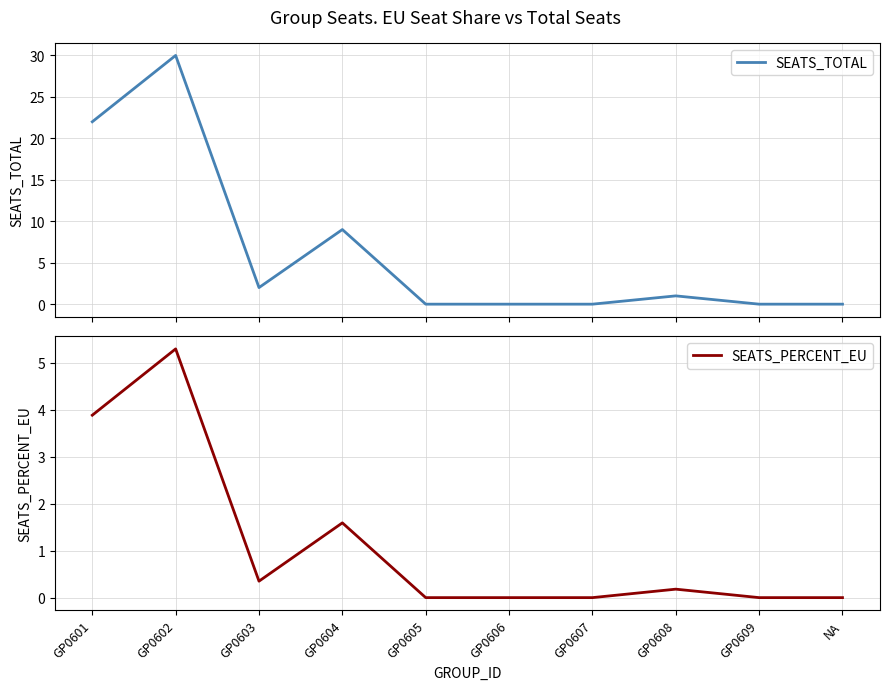

At which category is the sum across all series the highest?

GP0602